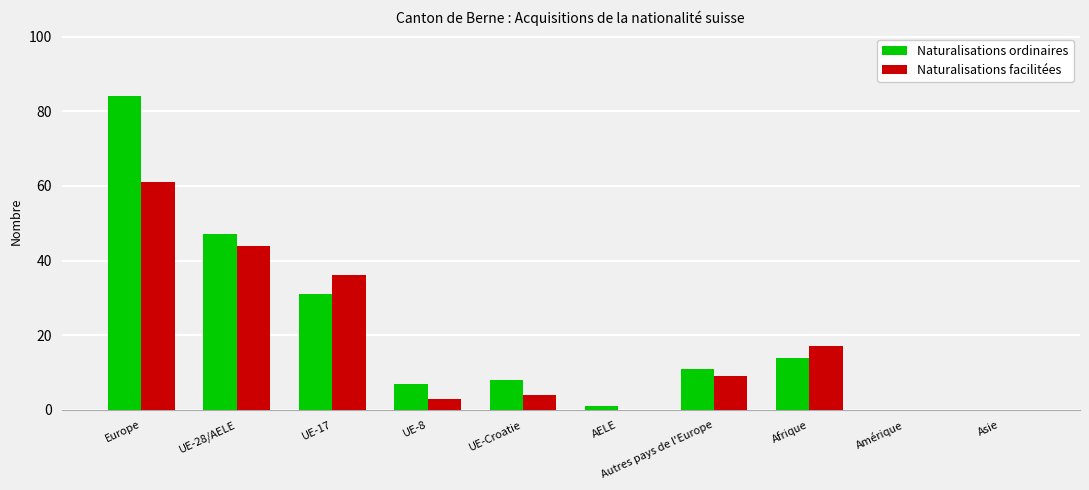

What is the sum of the Naturalisations facilitées values at Amérique and UE-8?

3